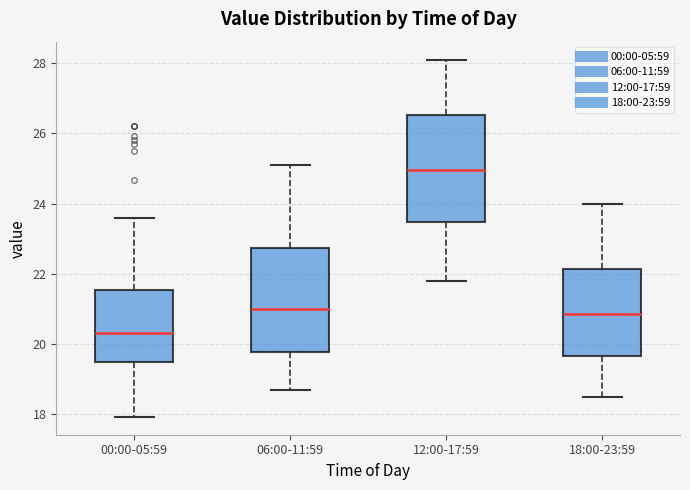

Where does the median line of the box for 12:00-17:59 sit on the y-axis? The values are not printed on the chart, so give them approximately, as read against the axis.

25.0